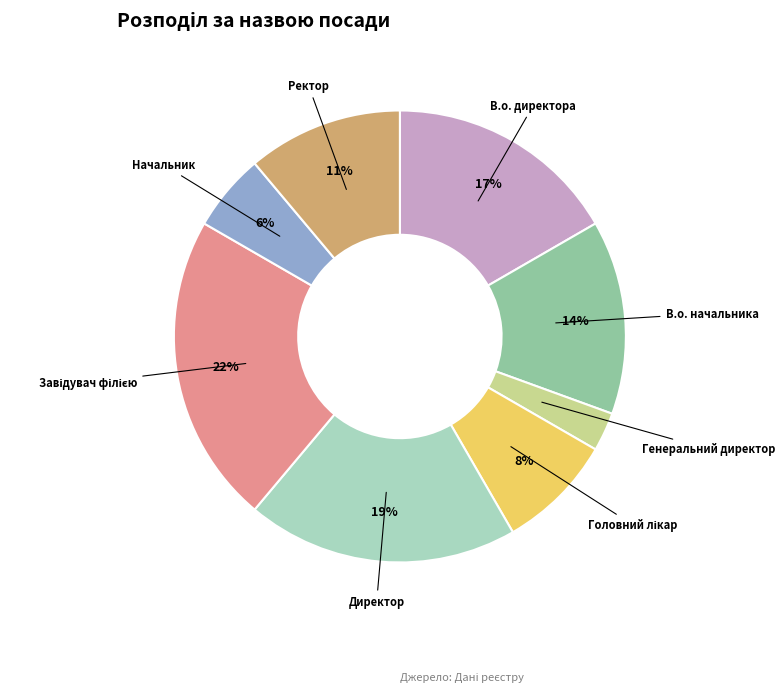

Does Директор account for over 50% of the chart?

No